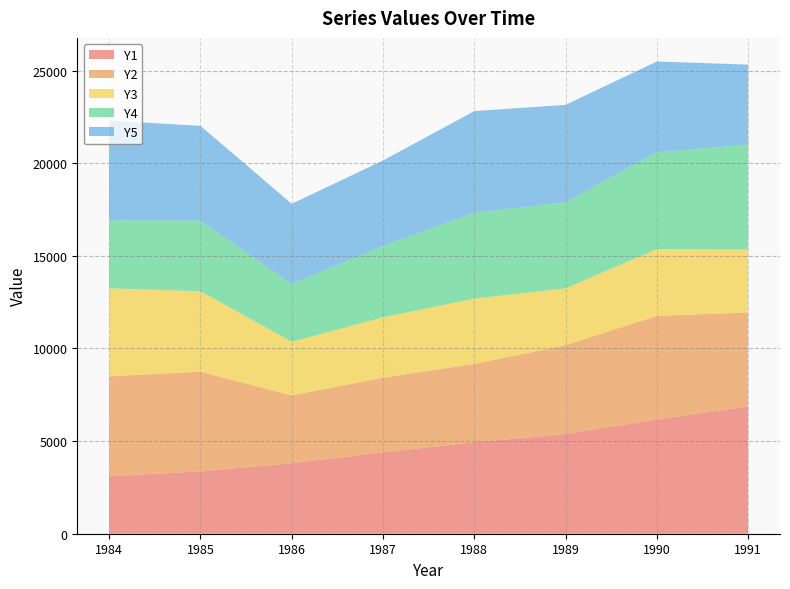

Reading left to right, what are all the values shown in this chart?

Y1: 3104.0	3360.3	3807.6	4387.9	4937.0	5379.8	6158.7	6876.6
Y2: 5389.8	5384.4	3656.2	4034.8	4230.0	4793.2	5602.0	5065.0
Y3: 4753.6	4344.6	2897.4	3256.4	3525.2	3070.2	3601.6	3407.4
Y4: 3667.4	3808.6	3114.4	3847.2	4632.3	4656.0	5228.5	5656.7
Y5: 5392.0	5117.6	4332.9	4620.5	5488.8	5250.9	4899.2	4317.9